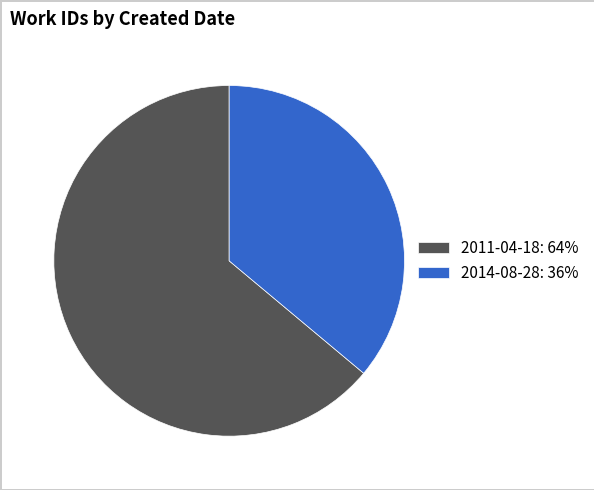

Count the number of slices in the pie.

2